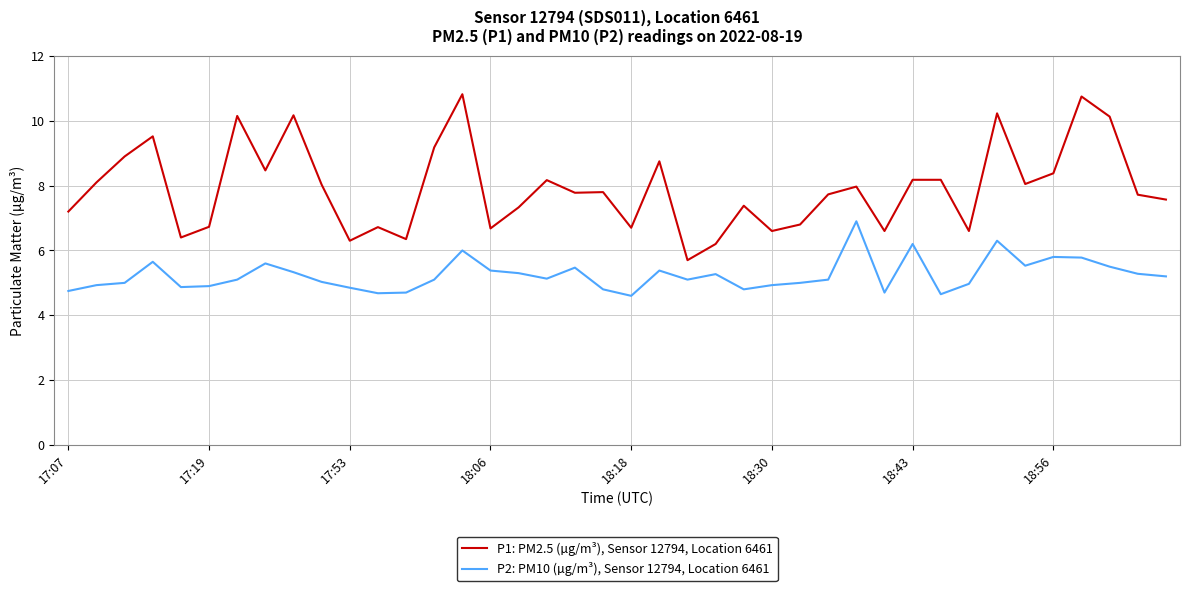

Which series has the largest range (max minus min)?

P1: PM2.5 (µg/m³), Sensor 12794, Location 6461